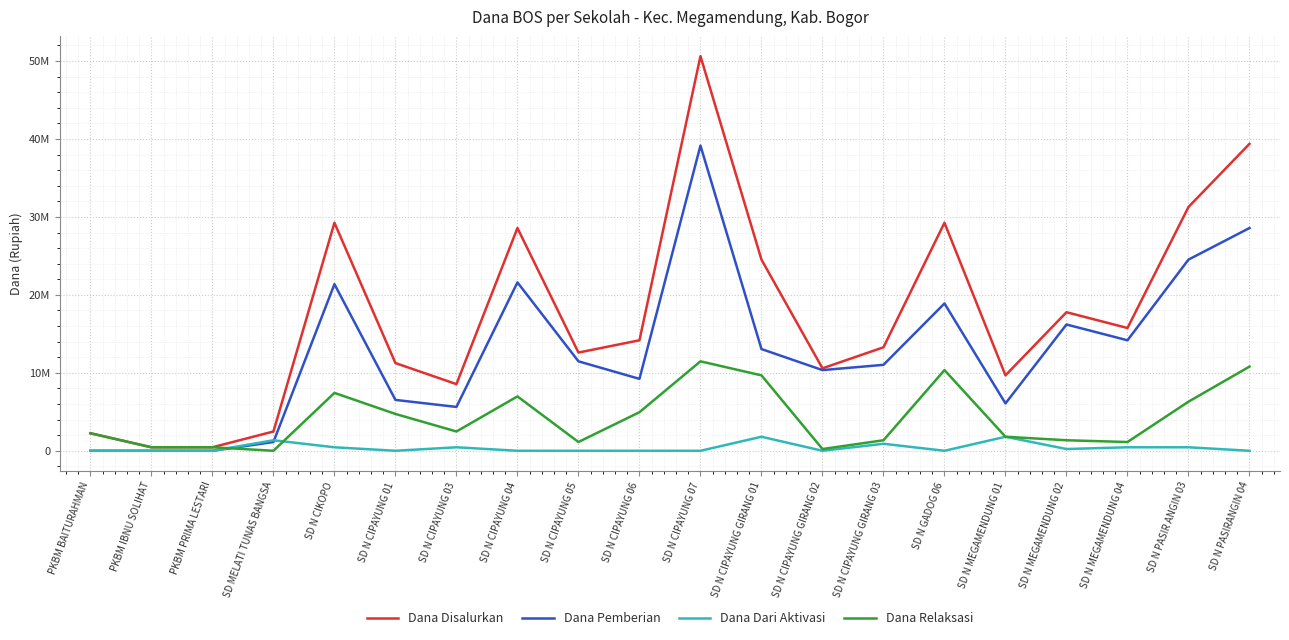

Is this an area chart (filled region under the line)?

No